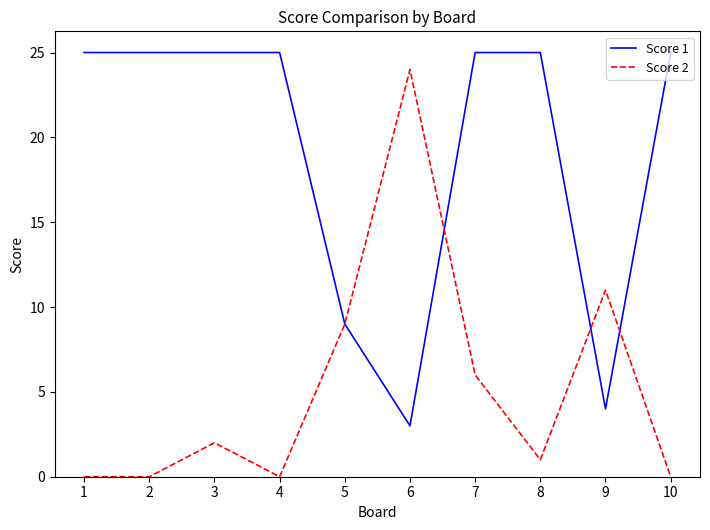

What is the greatest value displayed?

25